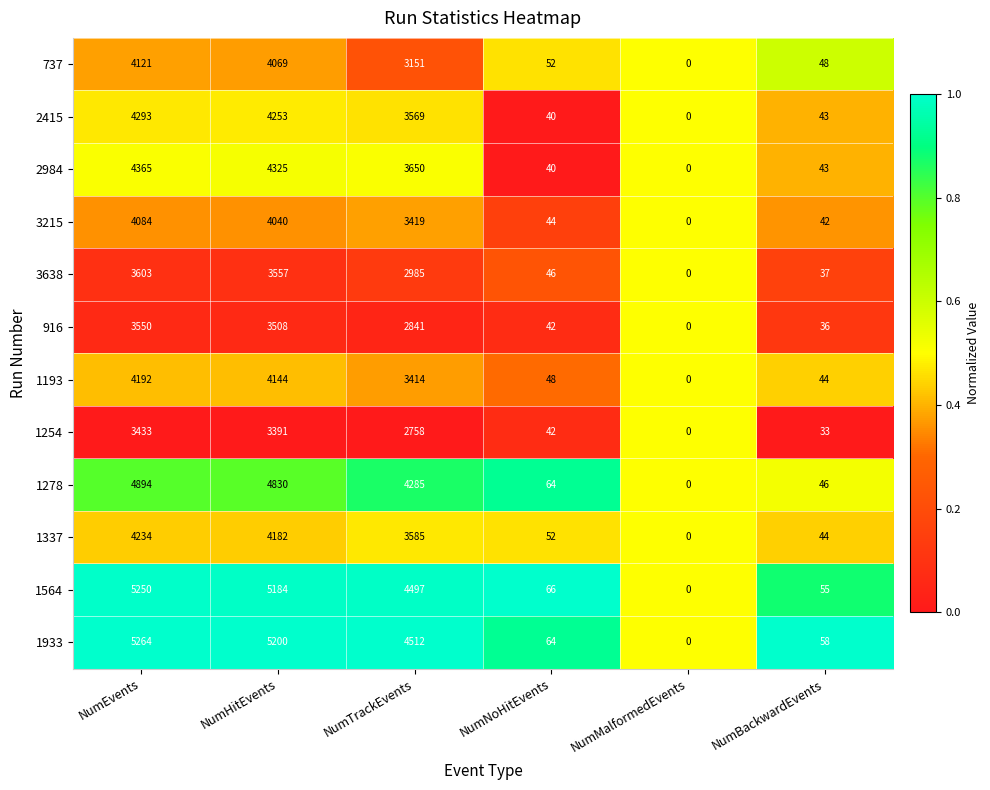

List the series in order of their peak value, highest first.

1933, 1564, 1278, 2984, 2415, 1337, 1193, 737, 3215, 3638, 916, 1254